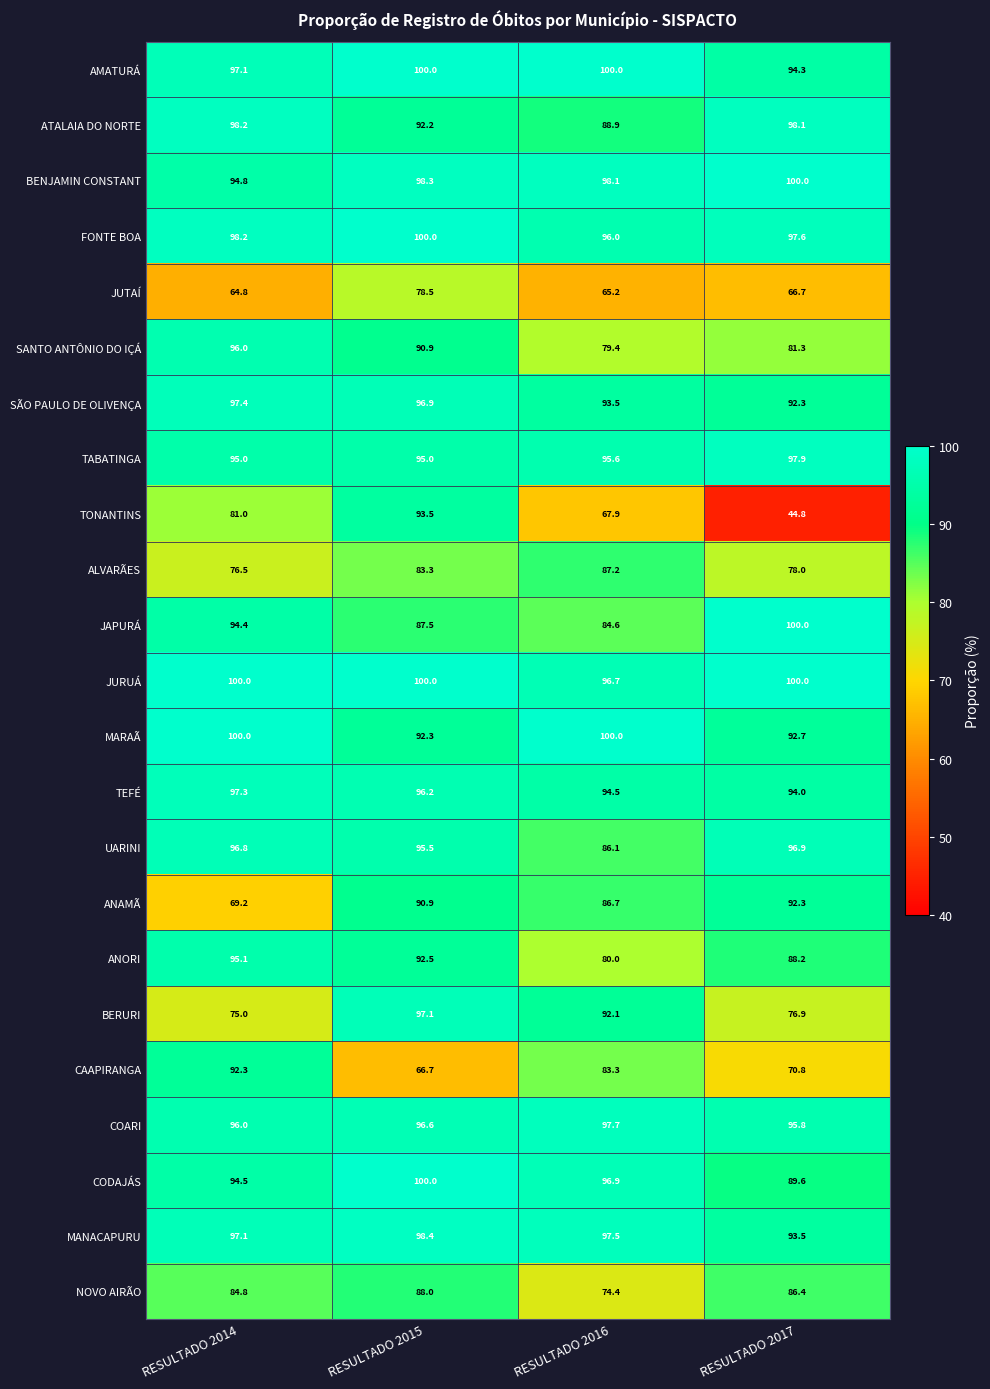

Is it true that JUTAÍ equals 66.7 at RESULTADO 2017?

True